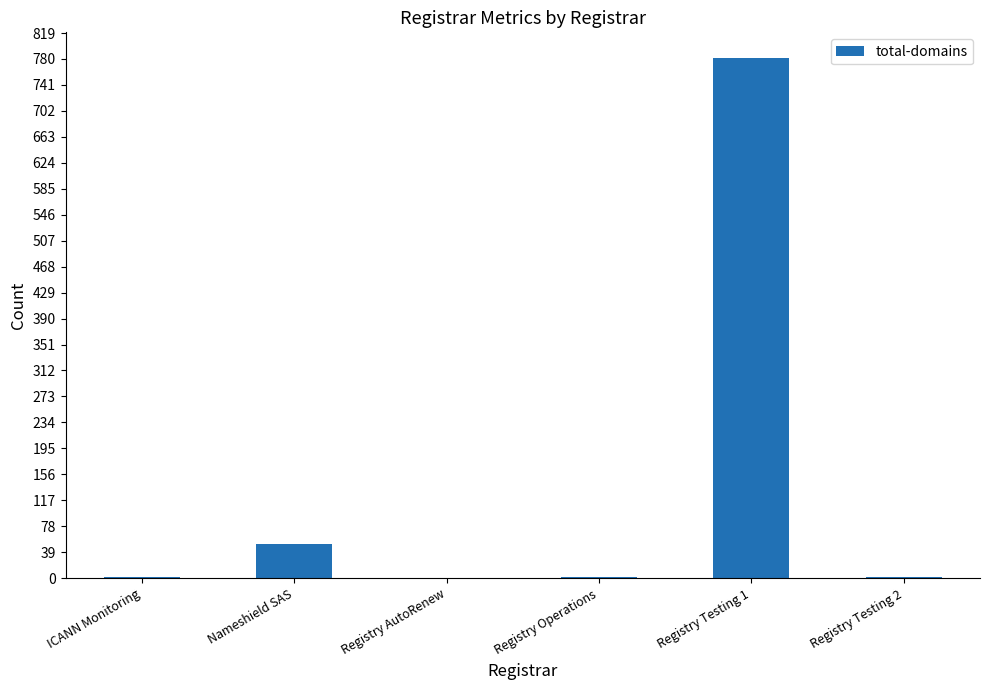

True or false: the data shows 2 at Registry Testing 2.

True